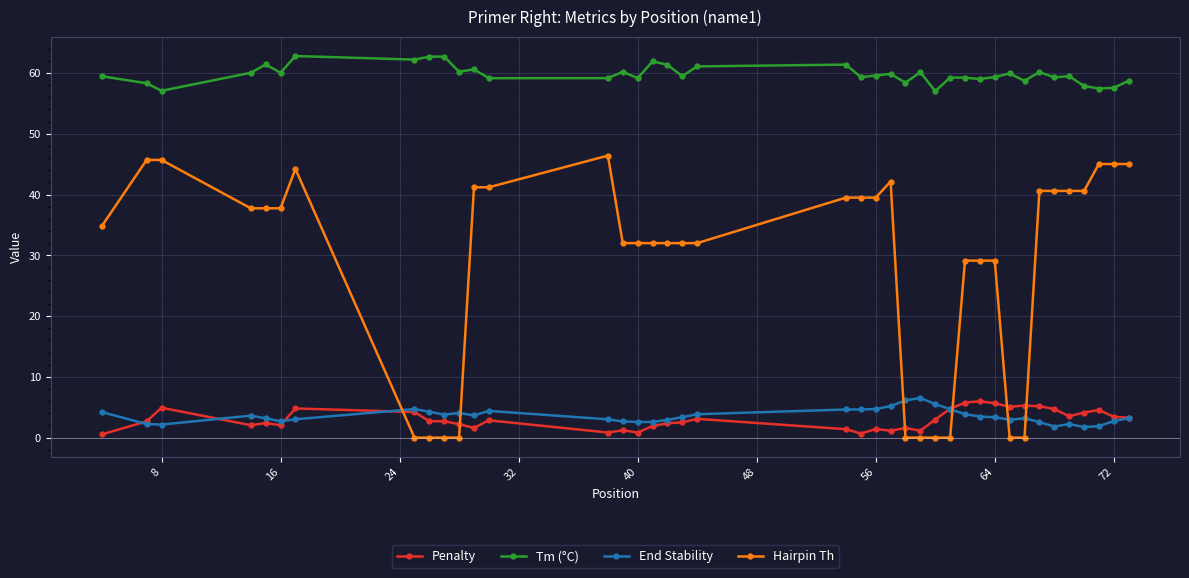

What is the maximum value shown in the chart?

62.8